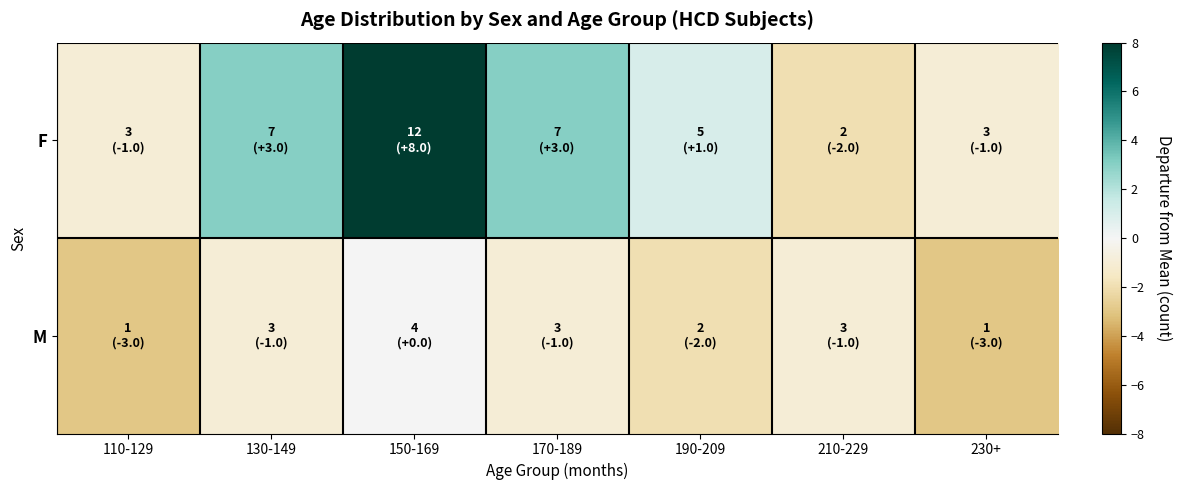

At 170-189, list the series in order from largest to smallest.

F, M